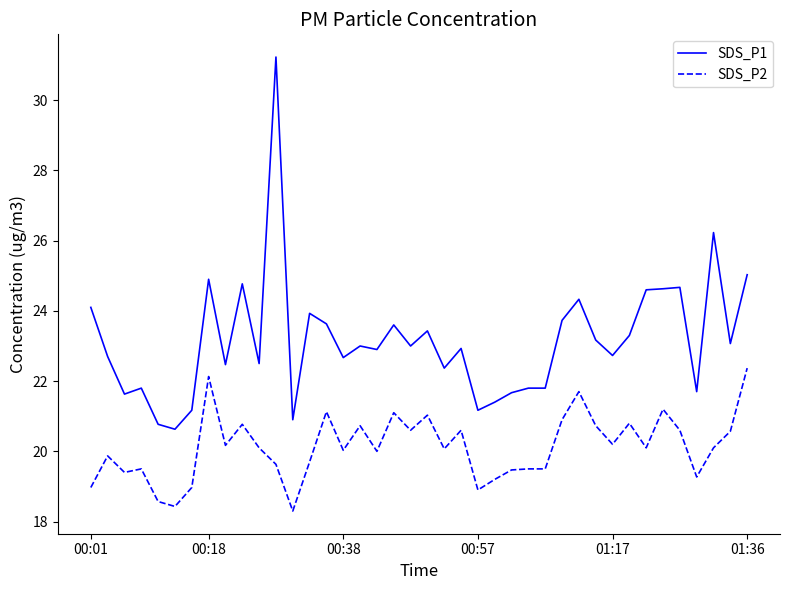

Rank the series by their maximum value, from lowest to highest.

SDS_P2, SDS_P1